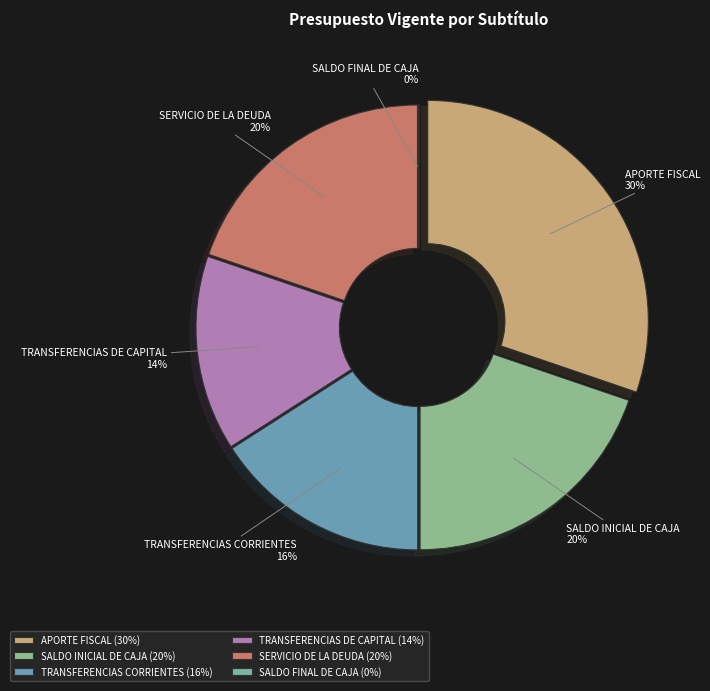

What is the change in value from SALDO INICIAL DE CAJA to TRANSFERENCIAS DE CAPITAL?

-4111701